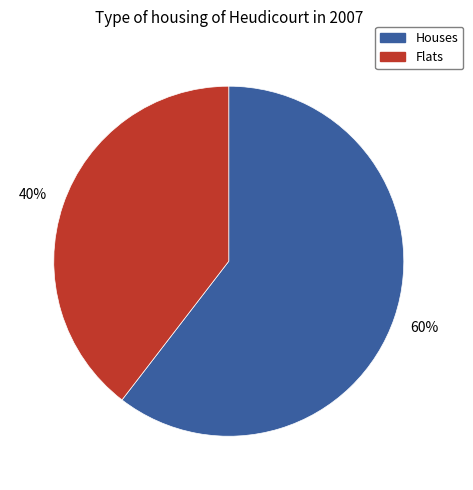

Count the number of slices in the pie.

2